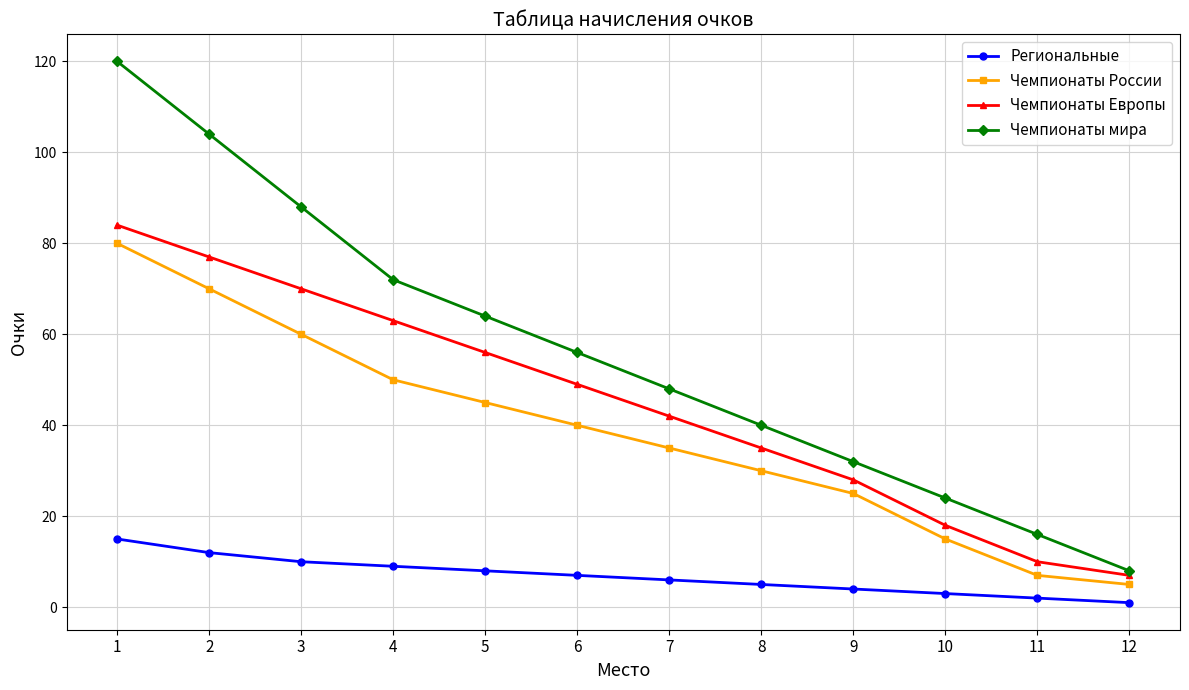

True or false: Чемпионаты Европы has more than 2 points higher than both neighbors.

False